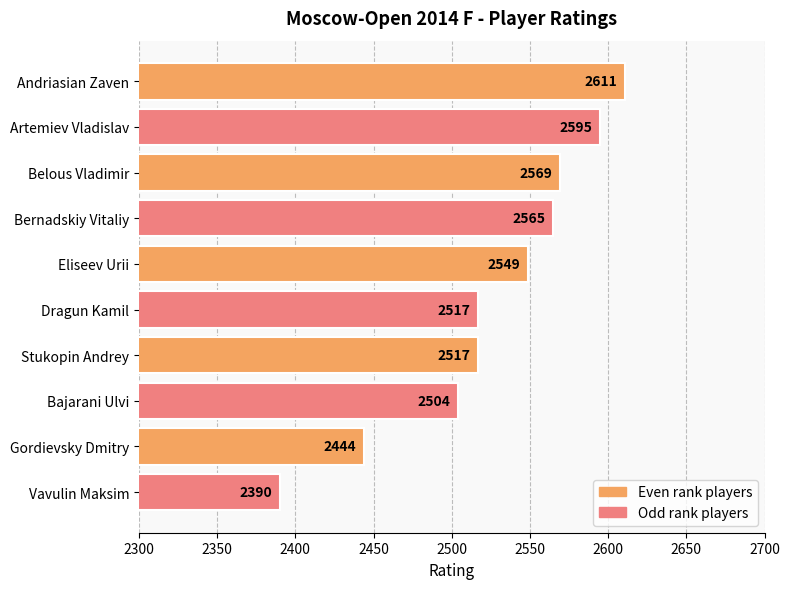

The chart shows a value of 2611 at Andriasian Zaven. True or false?

True